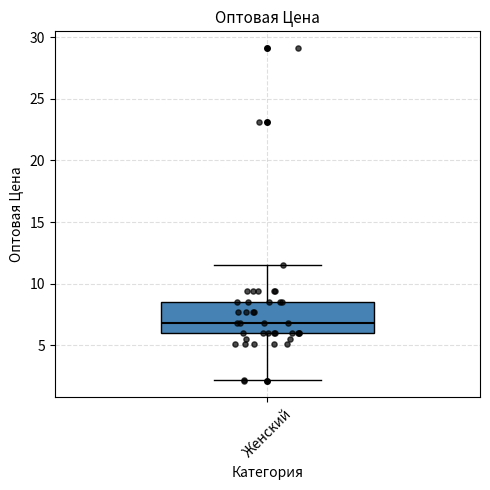

Where does the median line of the box for Женский sit on the y-axis? The values are not printed on the chart, so give them approximately, as read against the axis.

7.0